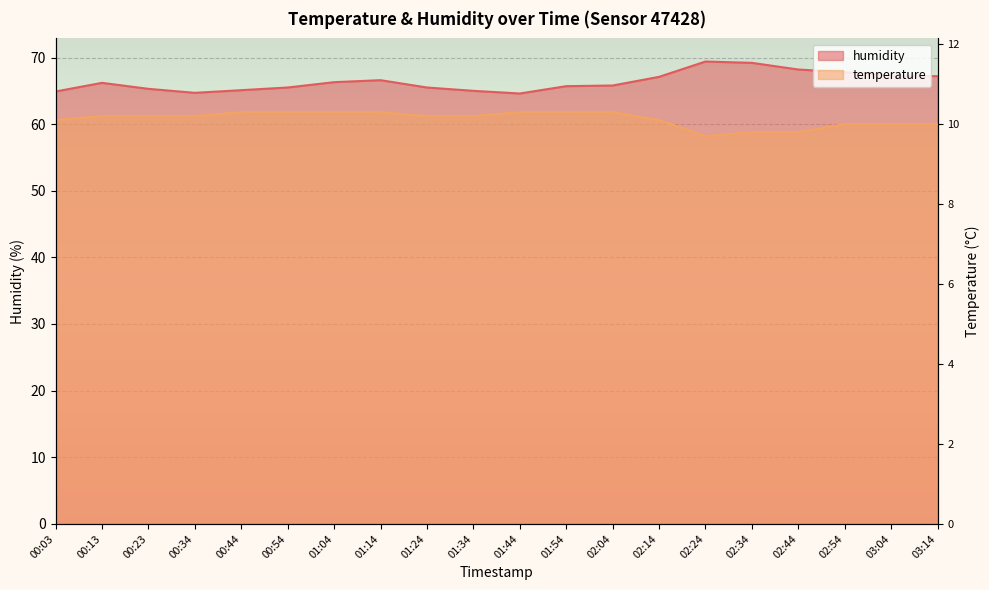

Which has a higher value, 02:54 or 00:13?

00:13